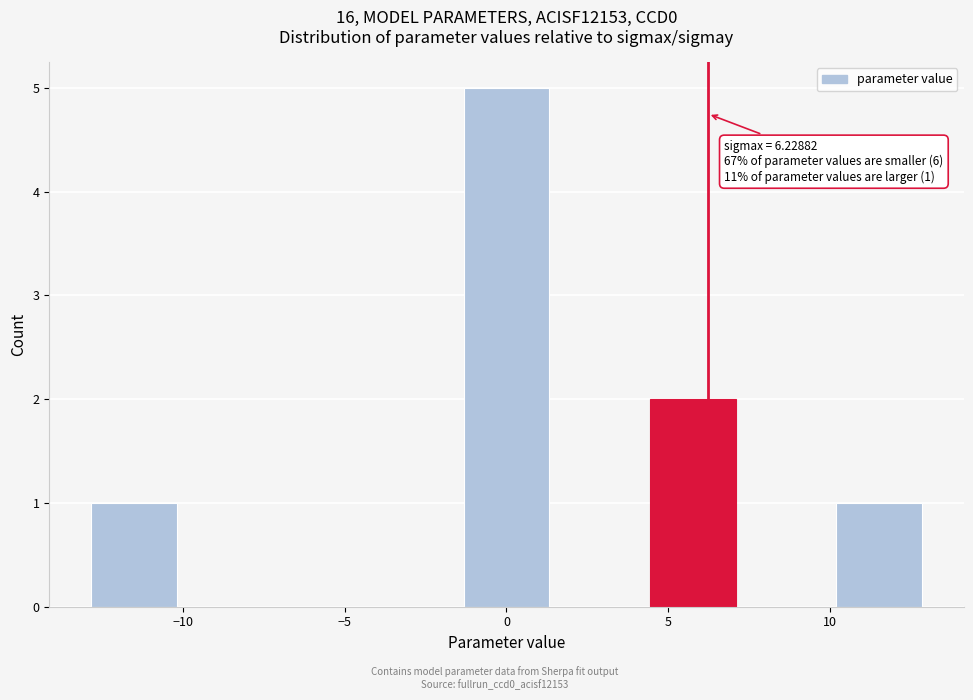

Over which range of the x-axis is the bar tallest?

-1.5 to 1.5